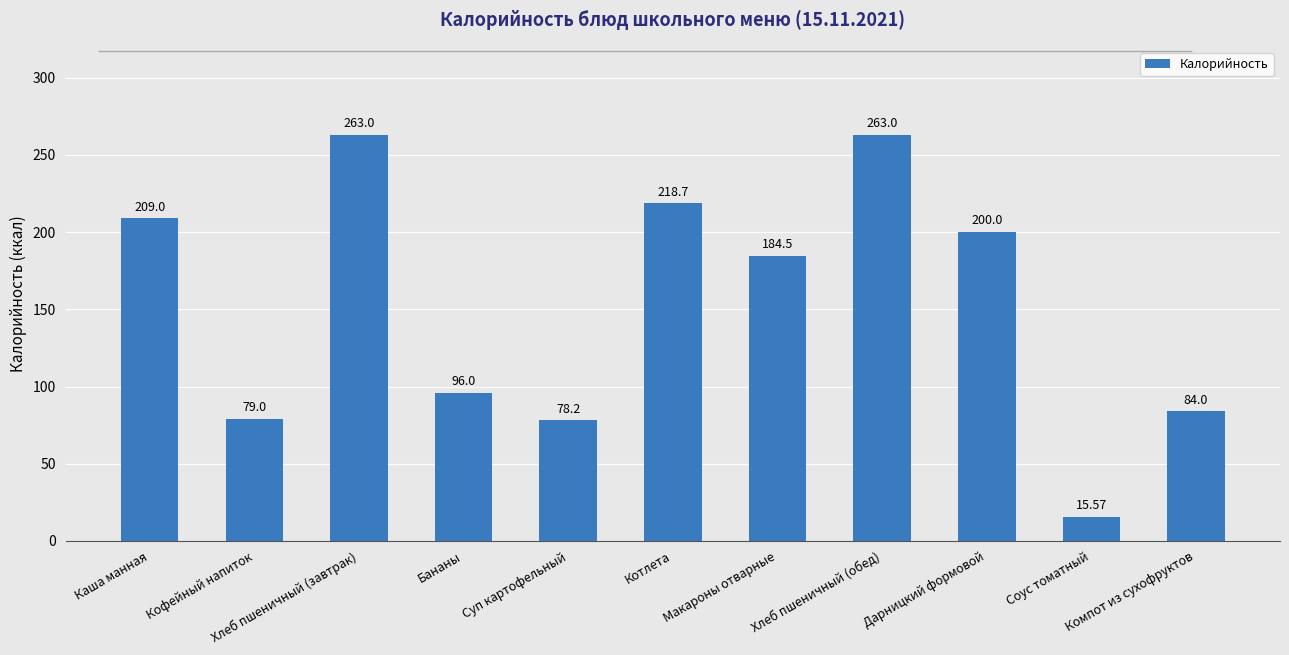

What is the greatest value displayed?

263.0